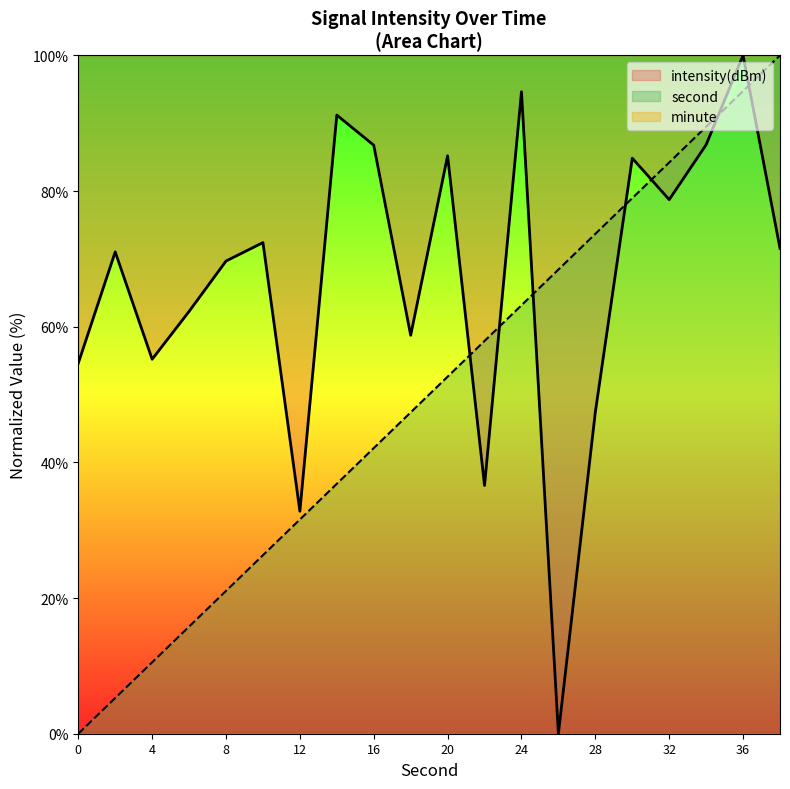

Where do second and intensity first cross each other?

20 and 22